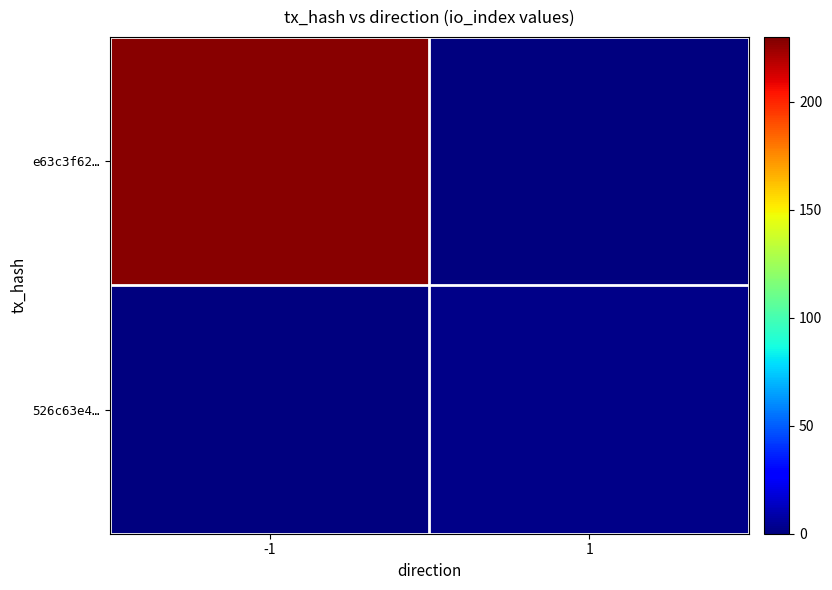

Rank the series by their maximum value, from lowest to highest.

526c63e4…, e63c3f62…